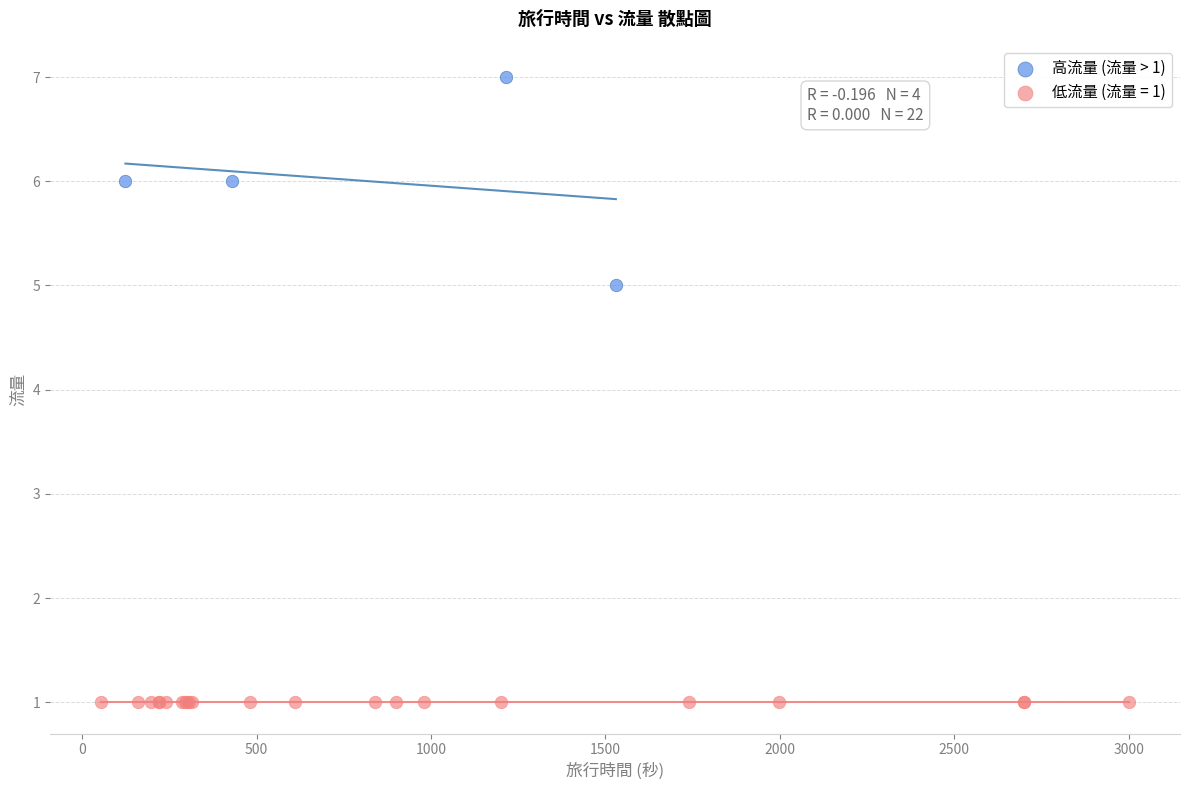

Which series contains the highest Y value?

高流量 (流量 > 1)